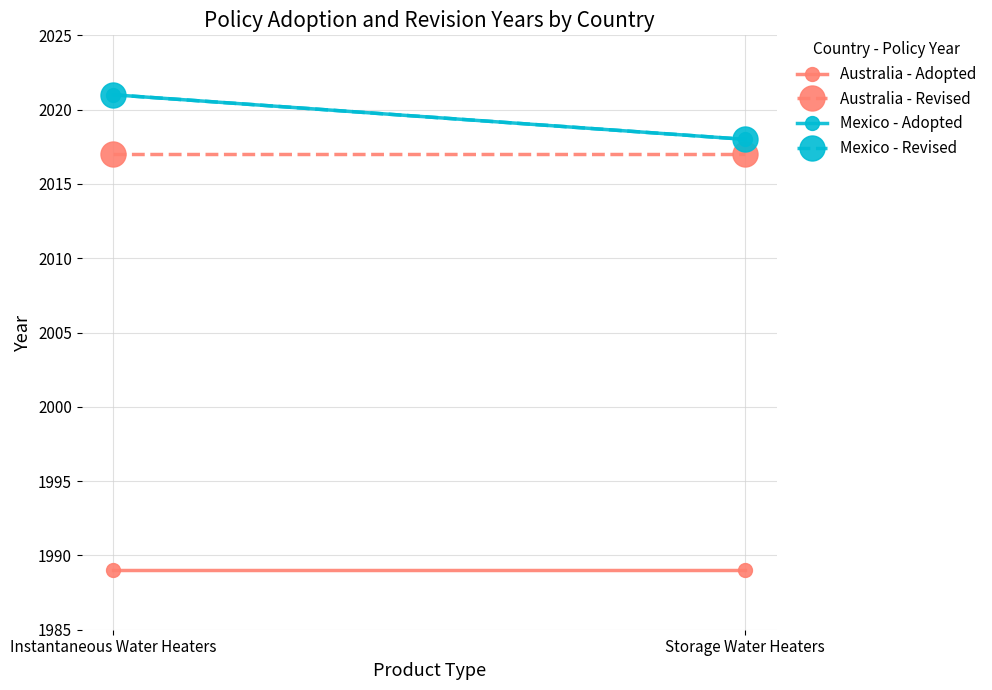

How many Mexico - Revised values are between 2018 and 2021?

2